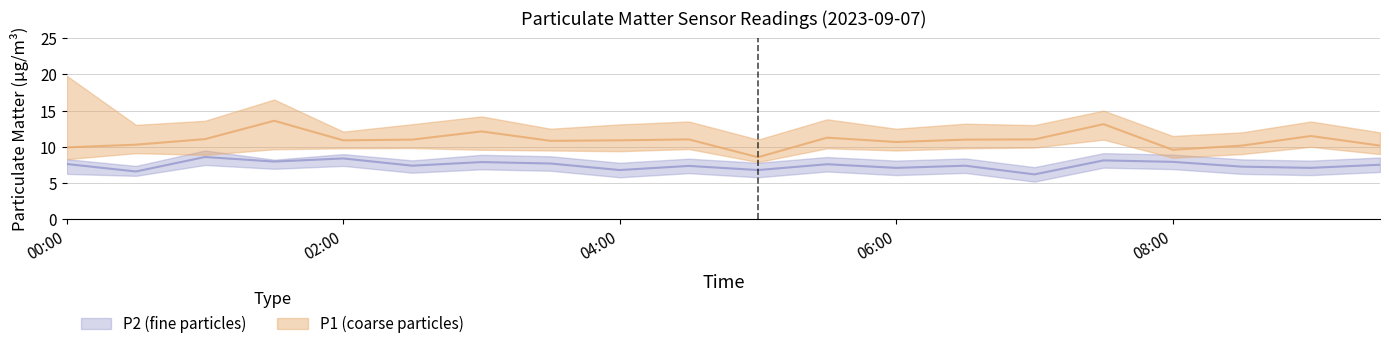

At which label does P2_lower first exceed 6?

00:00